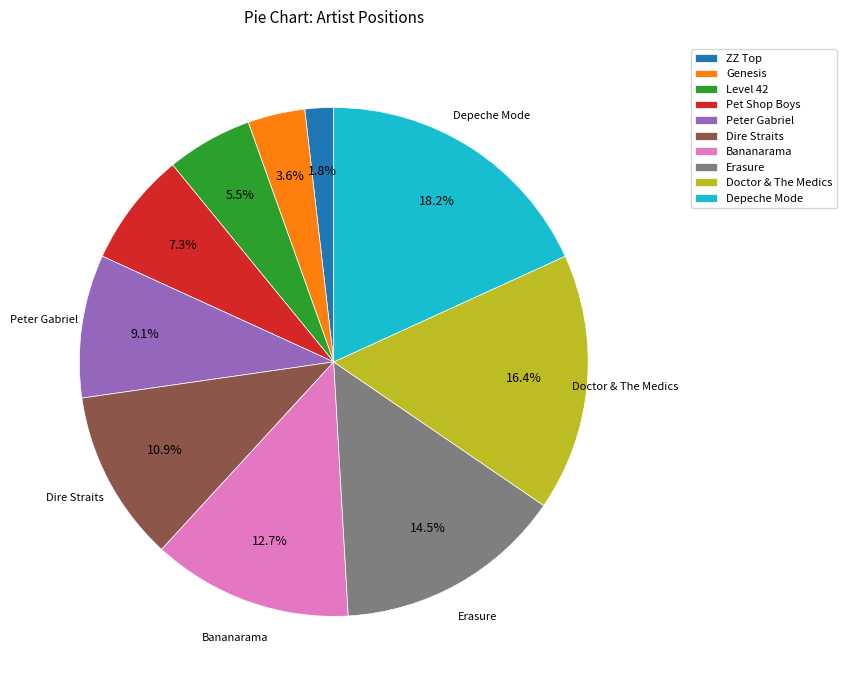

To the nearest percent, what is the combined percentage of Level 42 and Bananarama?

18%